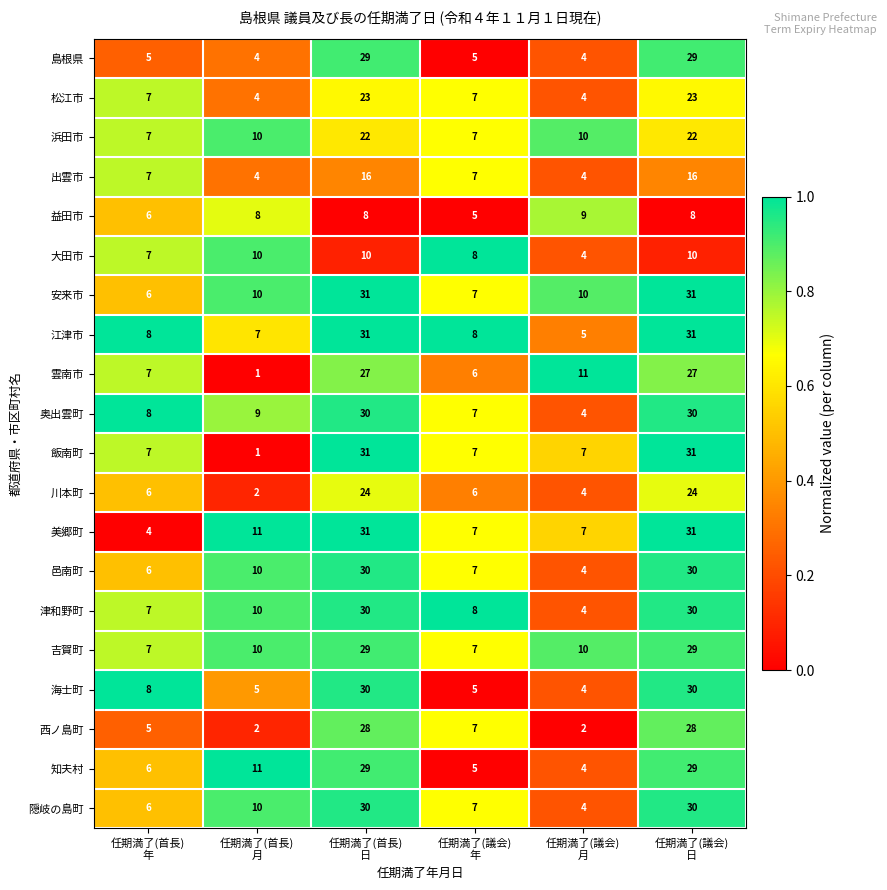

What is the average value of the 島根県 series?

13